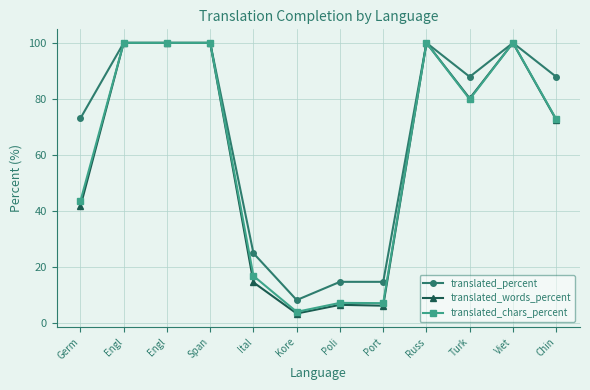

At which category is the sum across all series the highest?

Engl